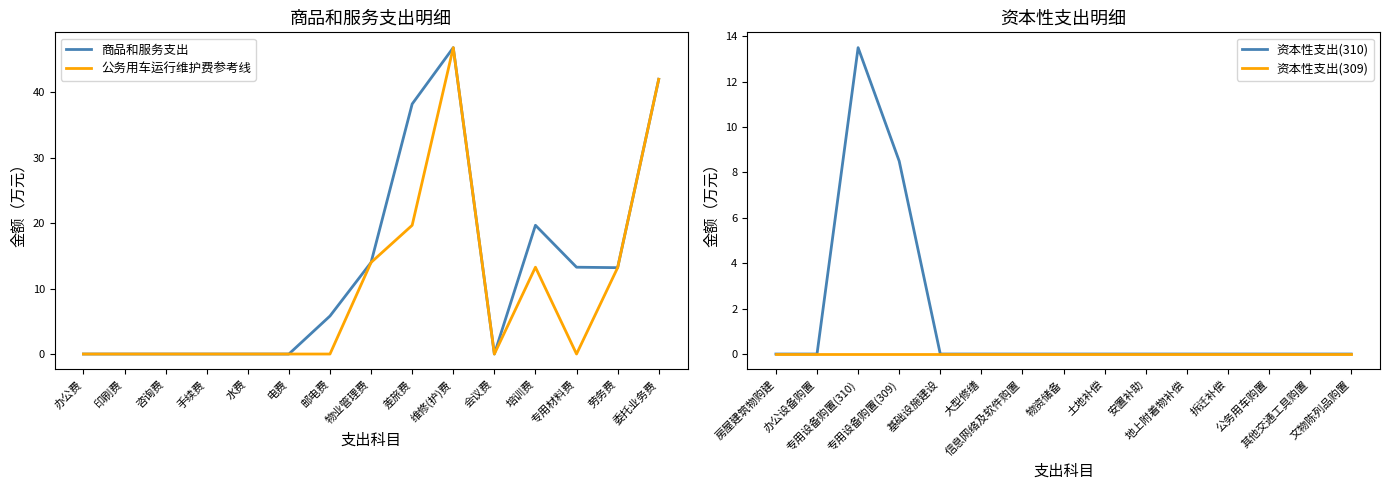

Reading left to right, what are all the values shown in this chart?

商品和服务支出: 0.0	0.0	0.0	0.0	0.0	0.0	5.8	14.0	38.2	46.8	0.0	19.7	13.3	13.2	42.0
公务用车运行维护费参考线: 0.0	0.0	0.0	0.0	0.0	0.0	0.0	14.0	19.7	46.8	0.0	13.3	0.0	13.2	42.0
资本性支出(310): 0.0	0.0	13.5	8.5	0.0	0.0	0.0	0.0	0.0	0.0	0.0	0.0	0.0	0.0	0.0
资本性支出(309): 0.0	0.0	0.0	0.0	0.0	0.0	0.0	0.0	0.0	0.0	0.0	0.0	0.0	0.0	0.0